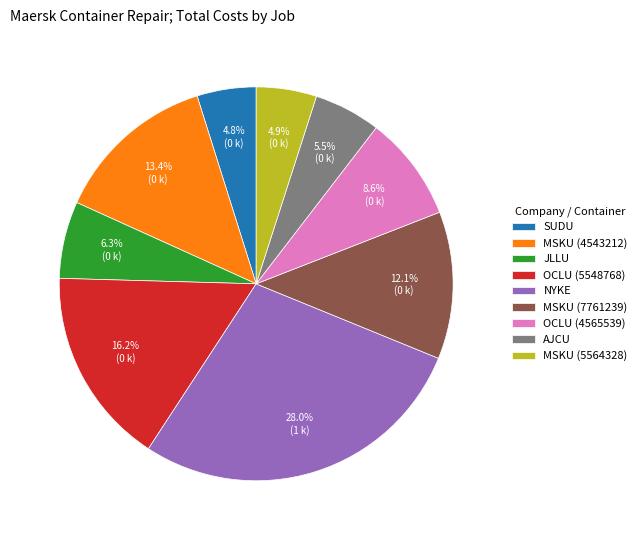

Does MSKU (7761239) account for over 50% of the chart?

No